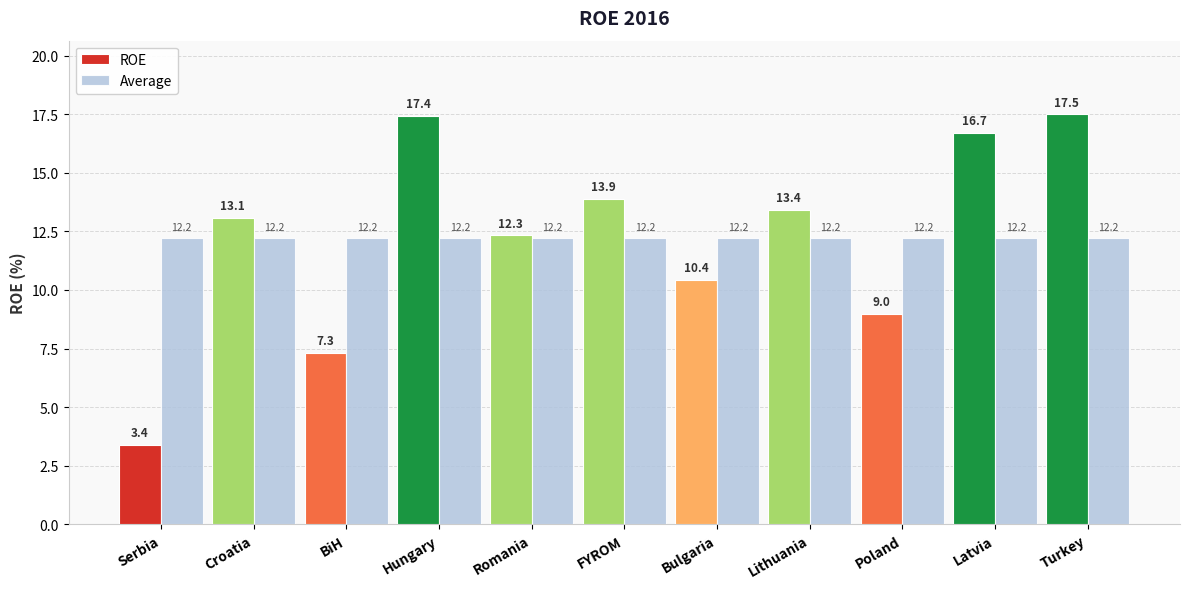

The Average series shows 12.2 at FYROM. True or false?

True